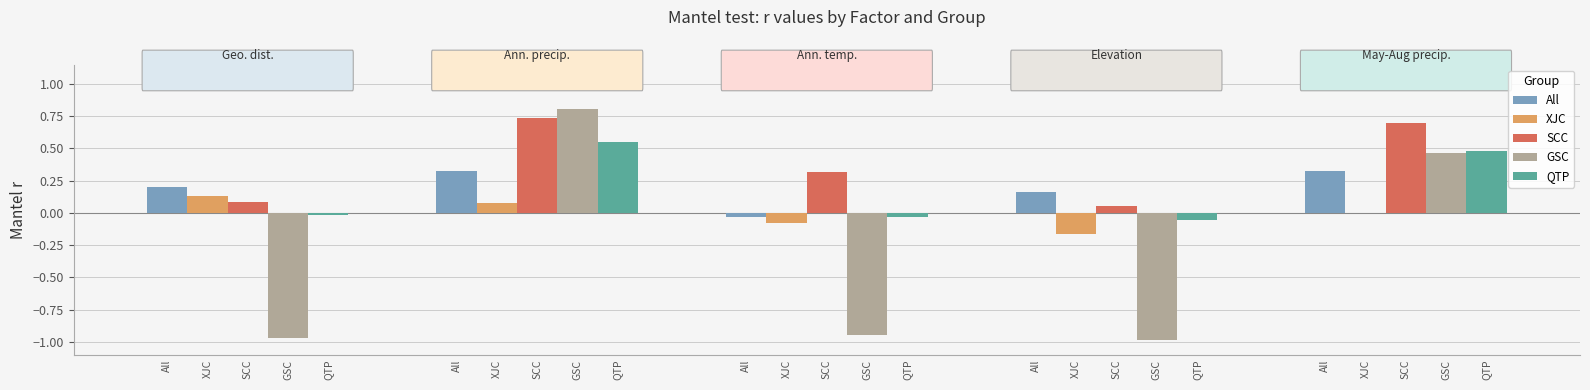

What is the difference between the GSC values at 3 and 4?

1.4